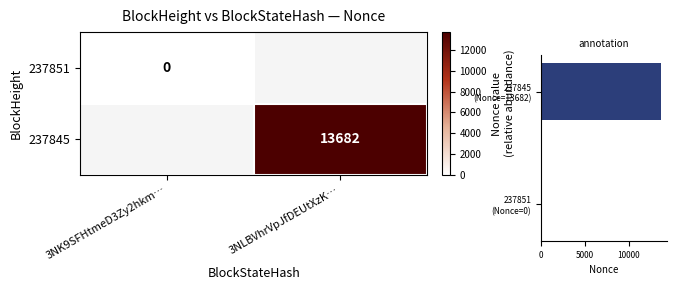

The 237845 series shows 20301 at 3NLBVhrVpJfDEUtXzK…. True or false?

False